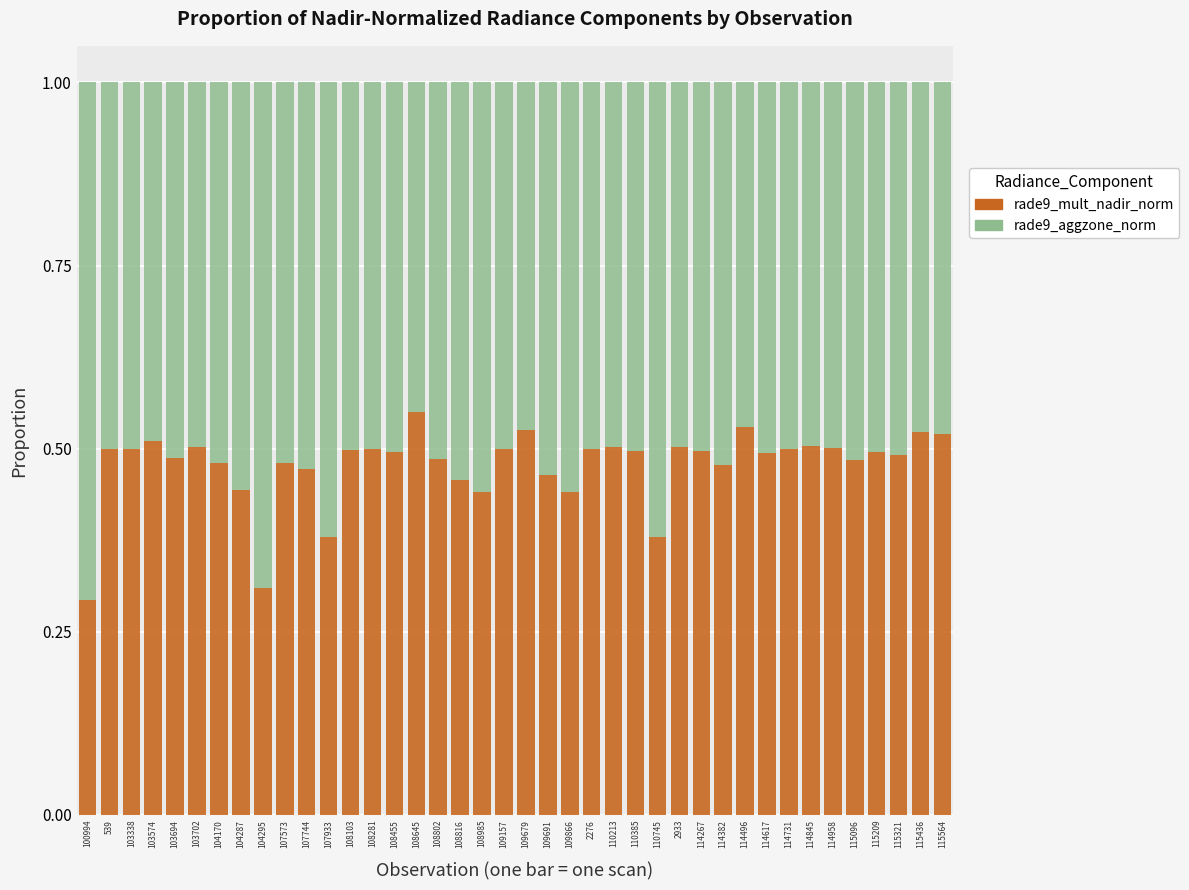

The value of rade9_mult_nadir_norm at 110385 is 0.5. True or false?

True